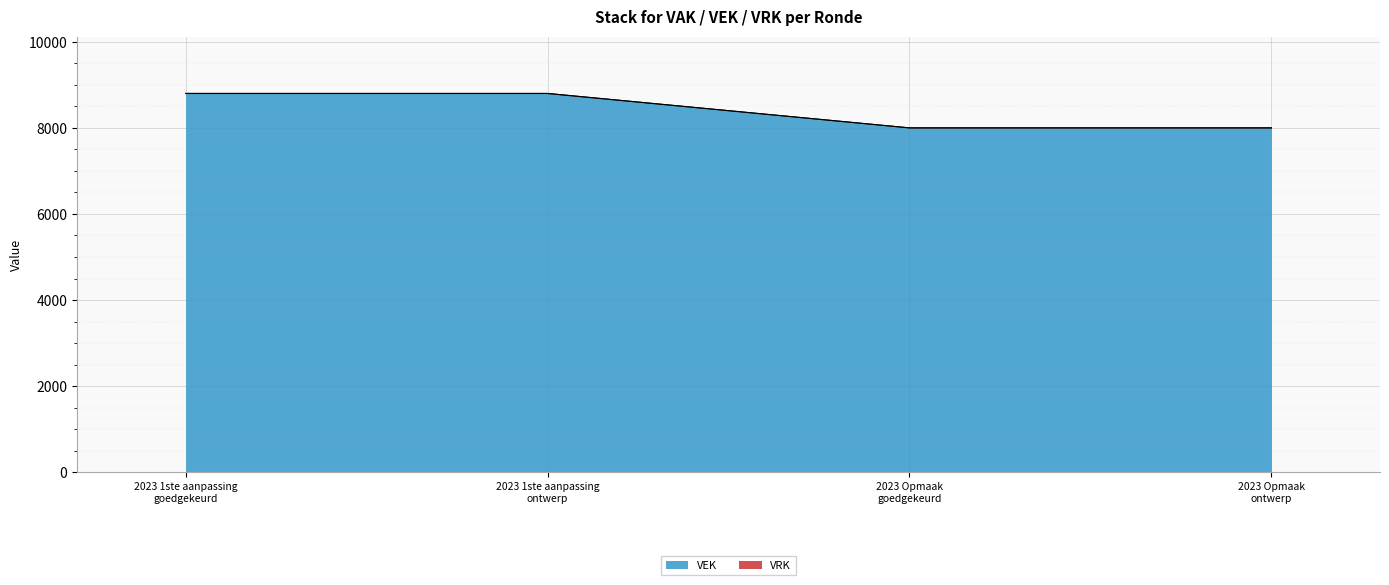

Reading left to right, what are all the values shown in this chart?

8800	8800	8000	8000